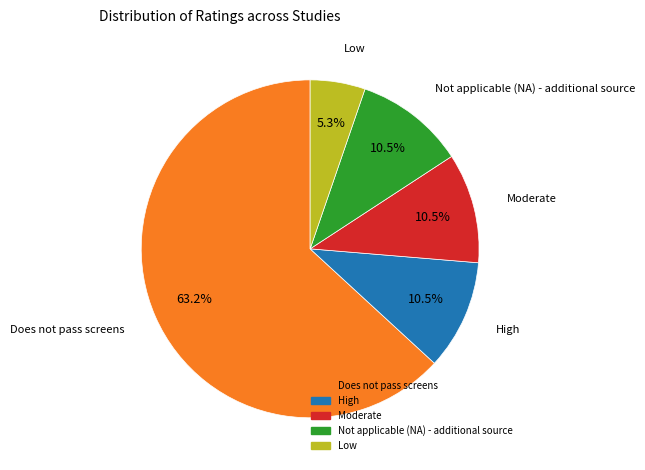

What is the smallest slice in the pie chart?

Low